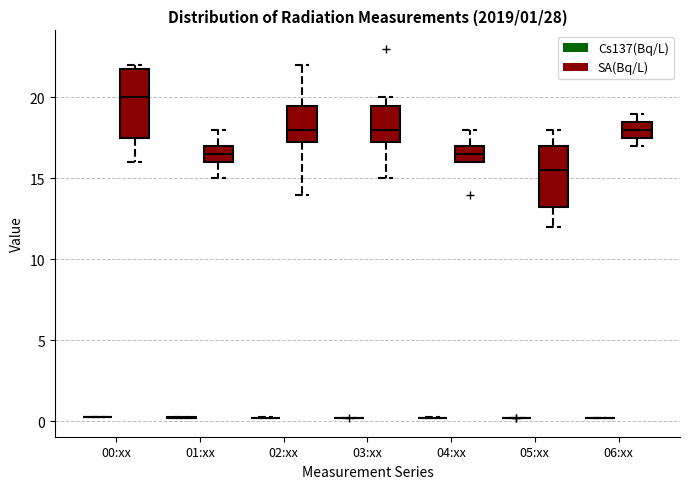

Which box is the tallest, from its lower edge to its upper edge?

00:xx (SA(Bq/L))